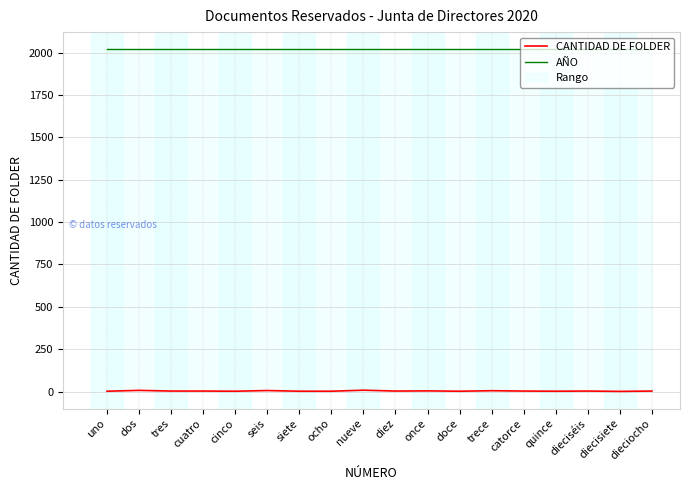

What are all the series names shown in the legend?

CANTIDAD DE FOLDER, AÑO